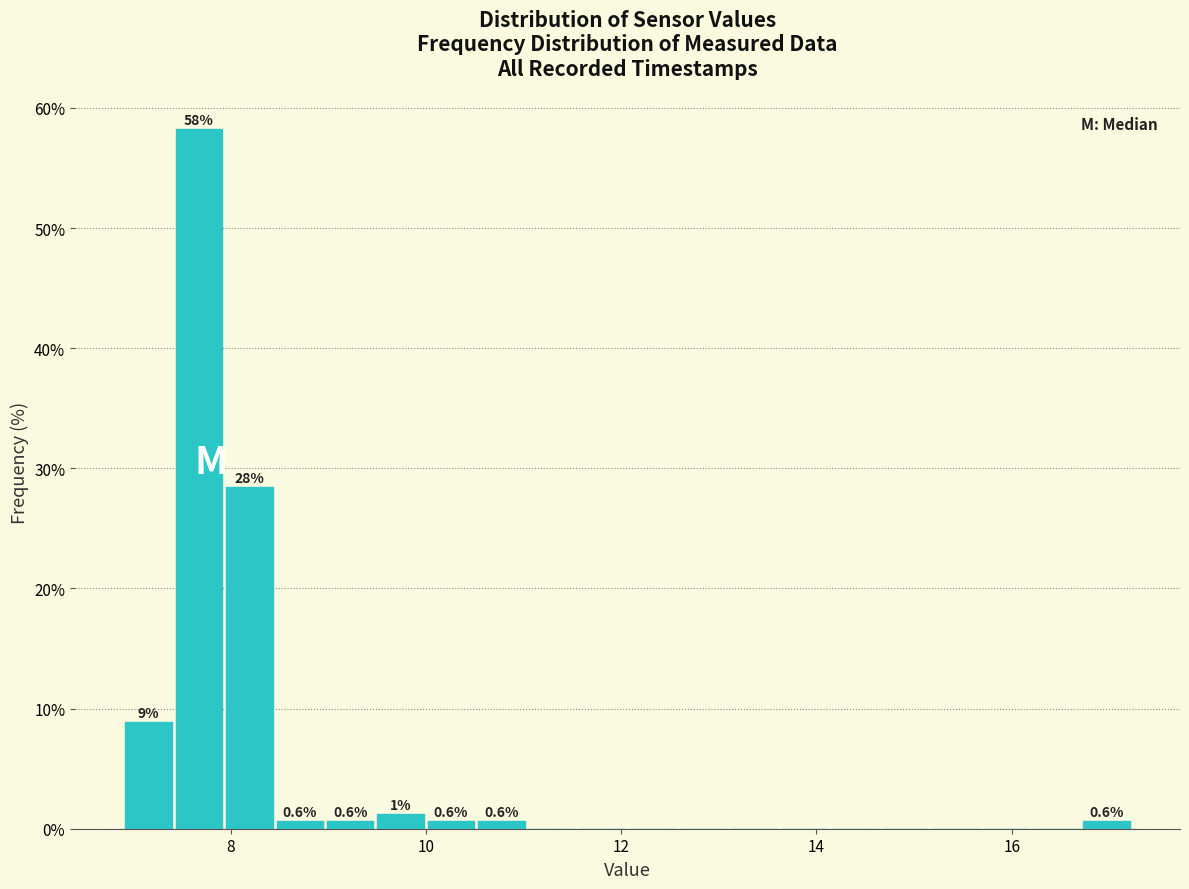

Read against the x-axis, roughly where is the centre of the tallest bar?

7.6